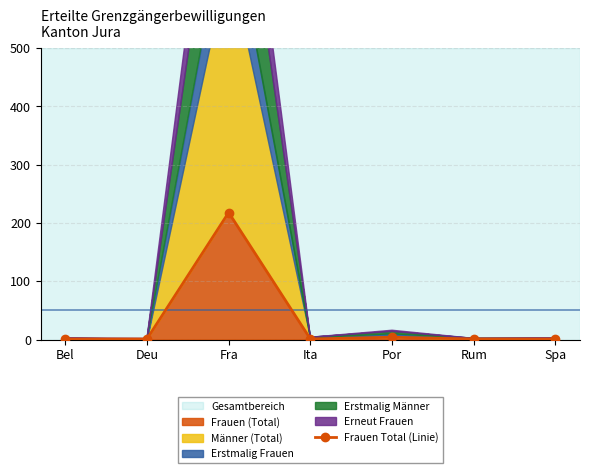

What is the smallest value displayed?

1